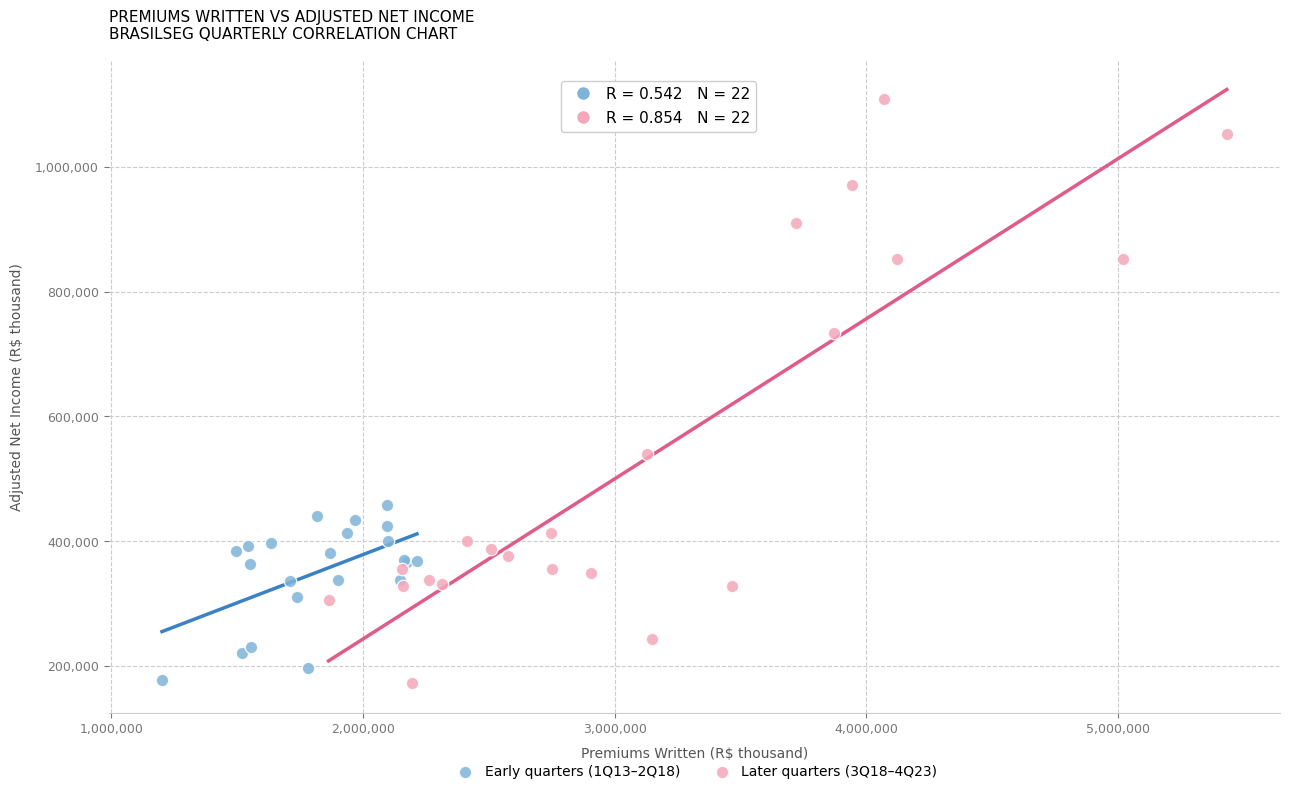

What are all the series names shown in the legend?

Early quarters (1Q13–2Q18), Later quarters (3Q18–4Q23)